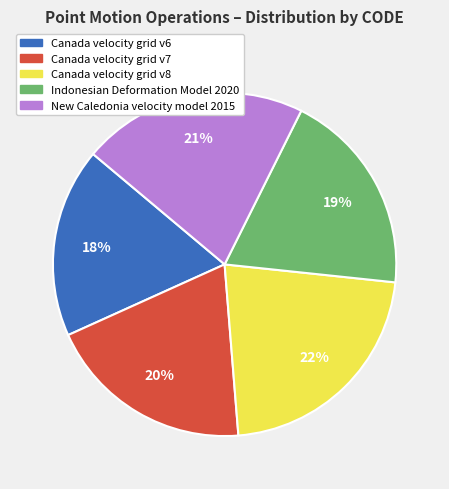

Is it true that Indonesian Deformation Model 2020 is 26% of the pie?

False